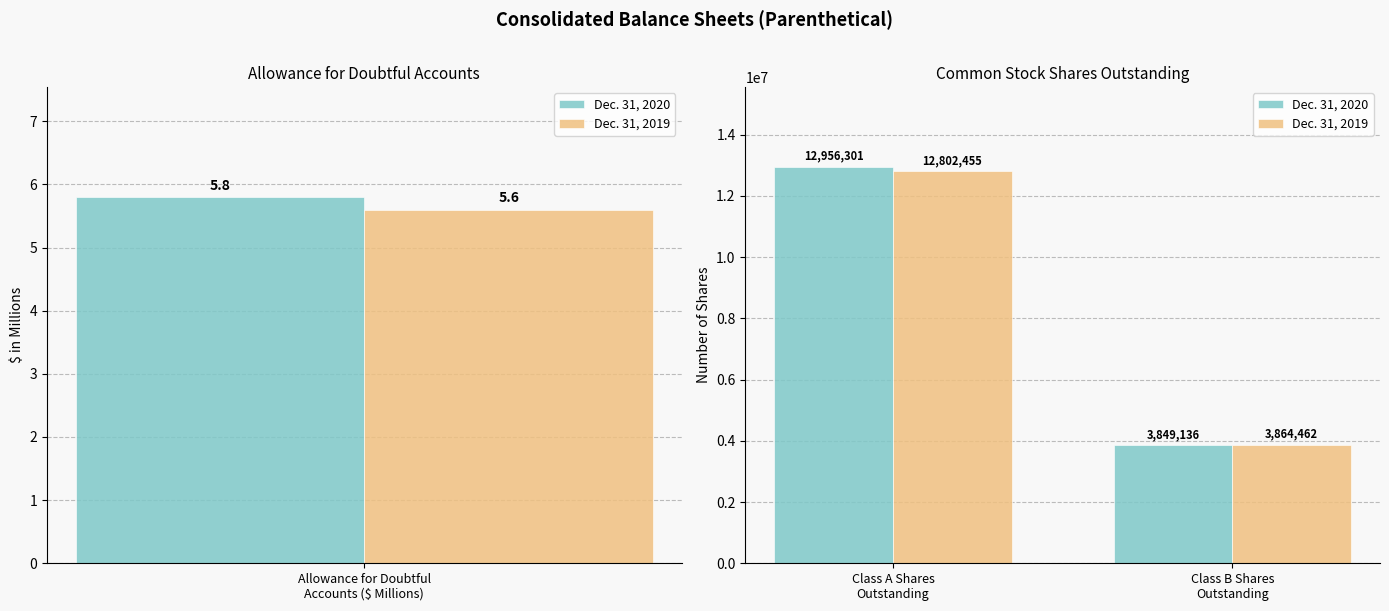

What is the average value of the Dec. 31, 2019 series?

8333458